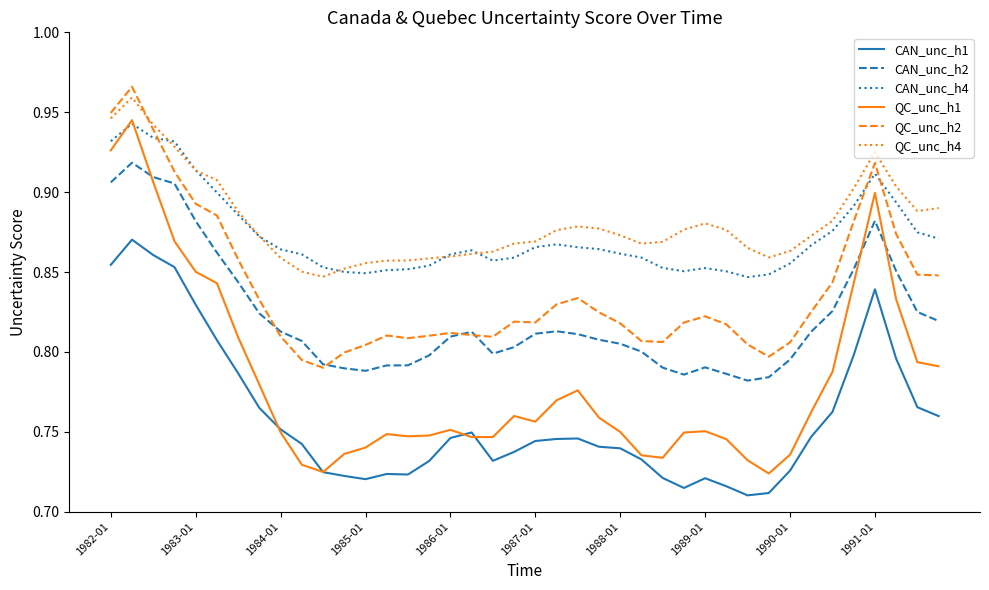

Which series has the largest range (max minus min)?

QC_unc_h1